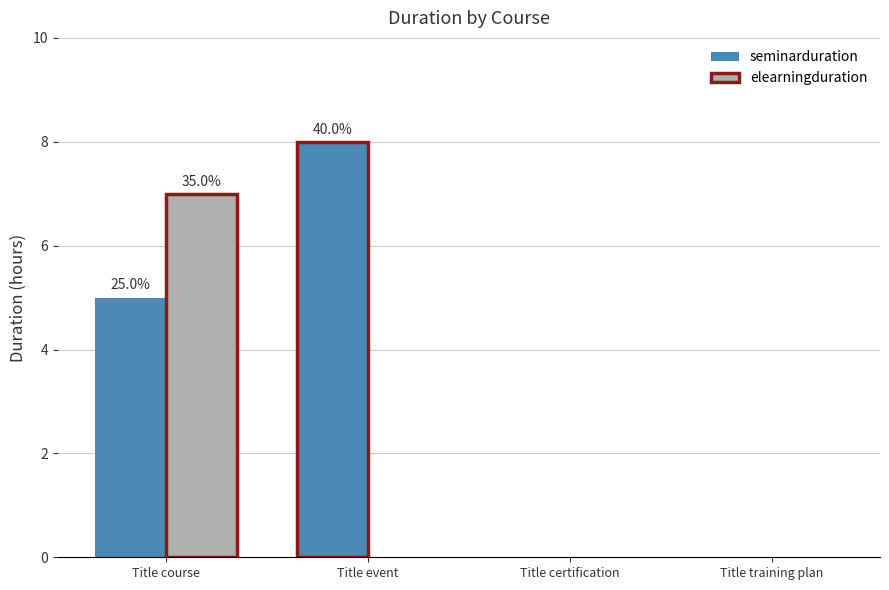

The elearningduration series shows 5 at Title event. True or false?

False